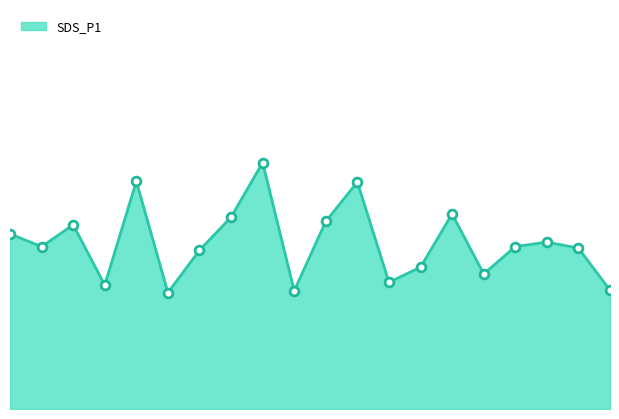

Is this an area chart (filled region under the line)?

Yes